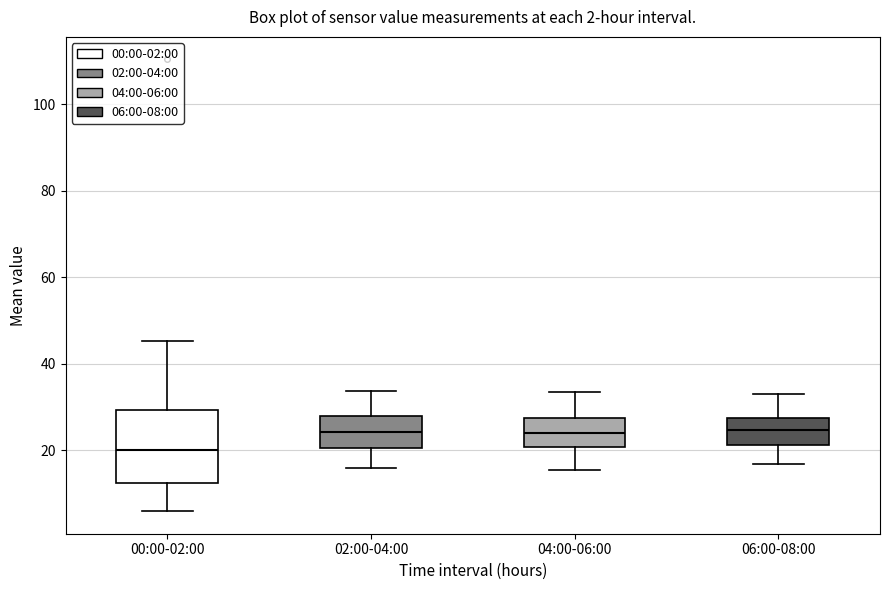

Comparing the boxes themselves (not the whiskers), which one is the tallest?

00:00-02:00